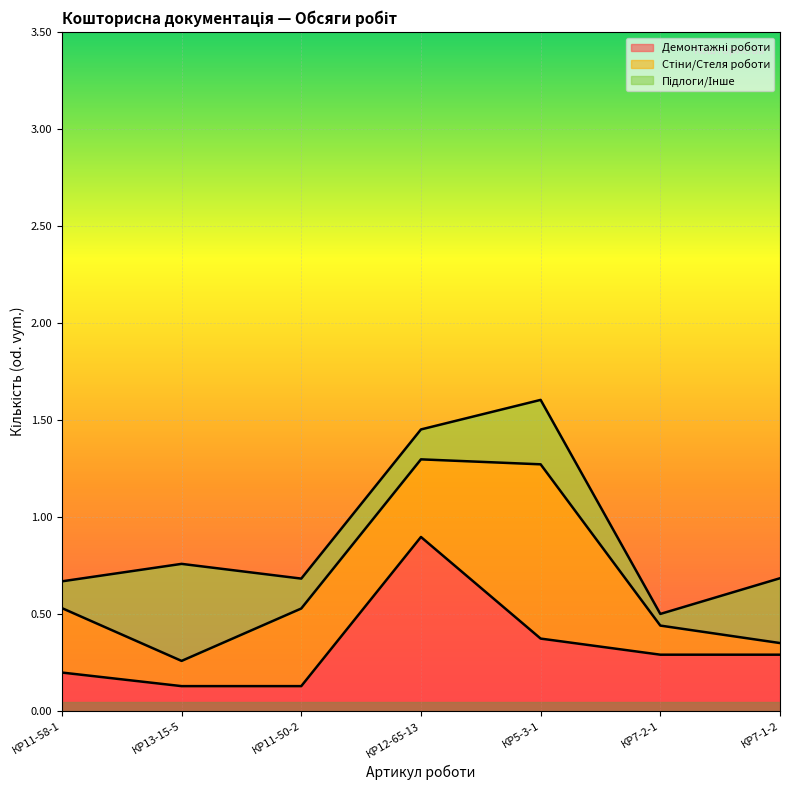

Reading left to right, extract all data points from this chart.

Демонтажні роботи: 0.2	0.1	0.1	0.9	0.4	0.3	0.3
Стіни/Стеля роботи: 0.3	0.1	0.4	0.4	0.9	0.1	0.1
Підлоги/Інше: 0.1	0.5	0.2	0.2	0.3	0.1	0.3